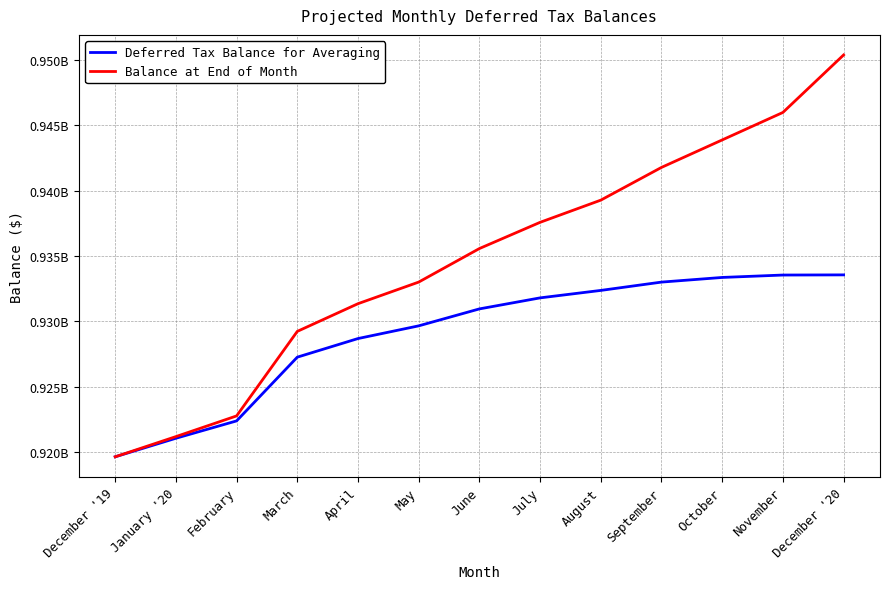

What are all the series names shown in the legend?

Deferred Tax Balance for Averaging, Balance at End of Month